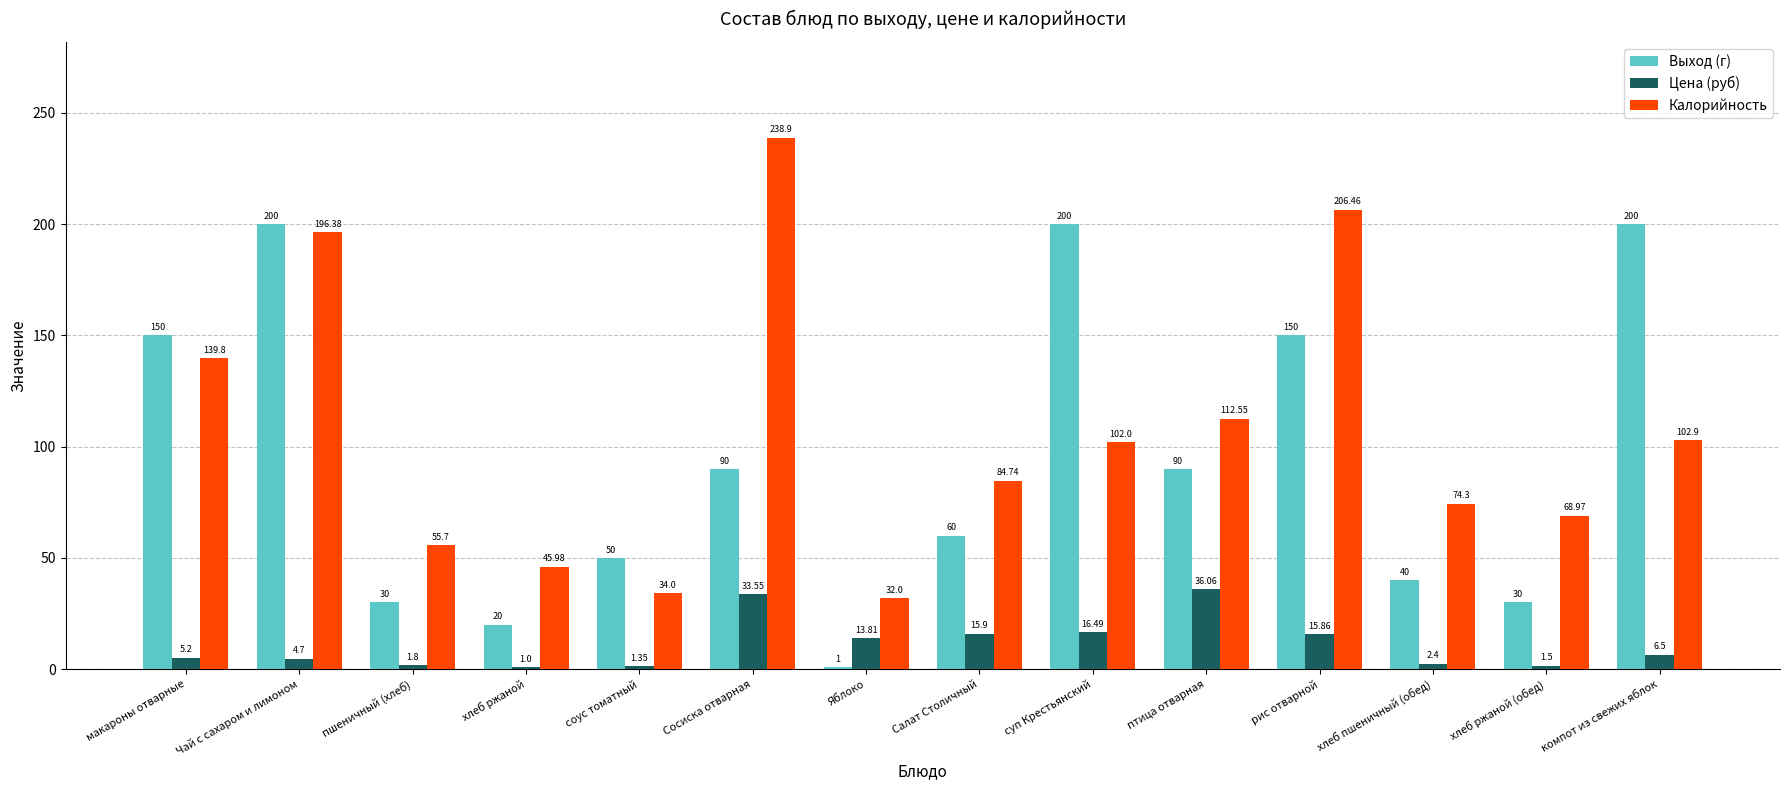

Rank the series by their maximum value, from lowest to highest.

Цена (руб), Выход (г), Калорийность